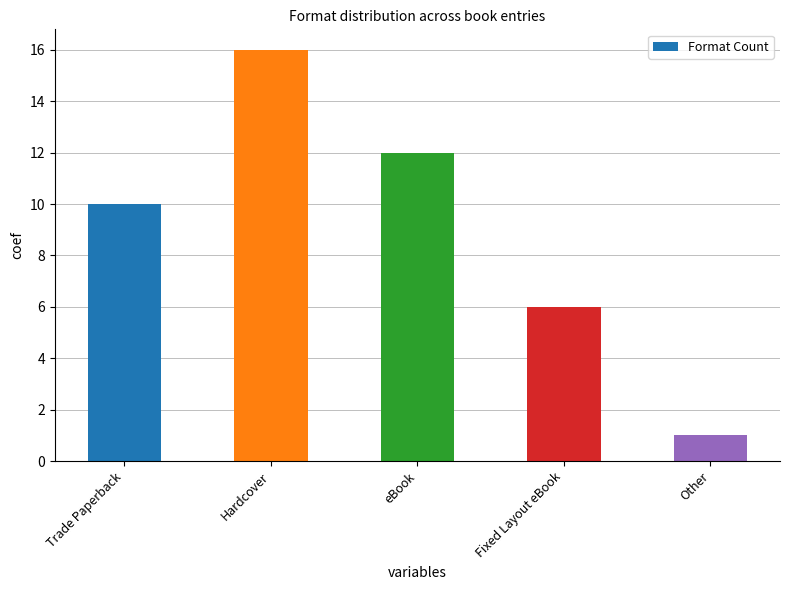

Does the chart contain stacked bars?

No